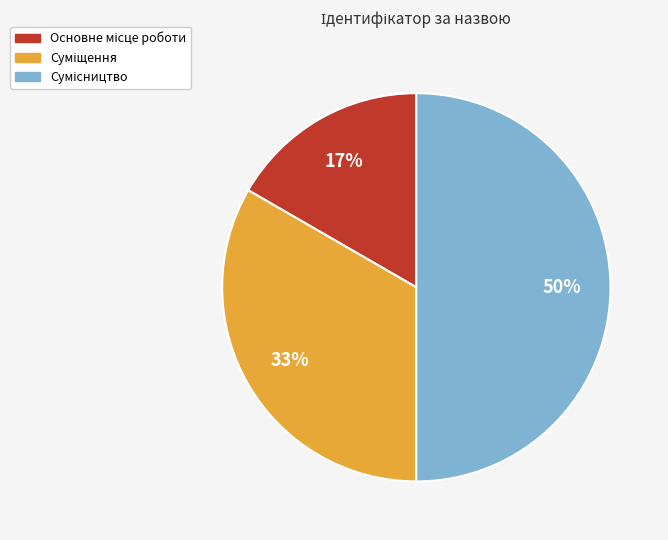

To the nearest percent, what is the difference between the largest and smallest slice percentages?

33%